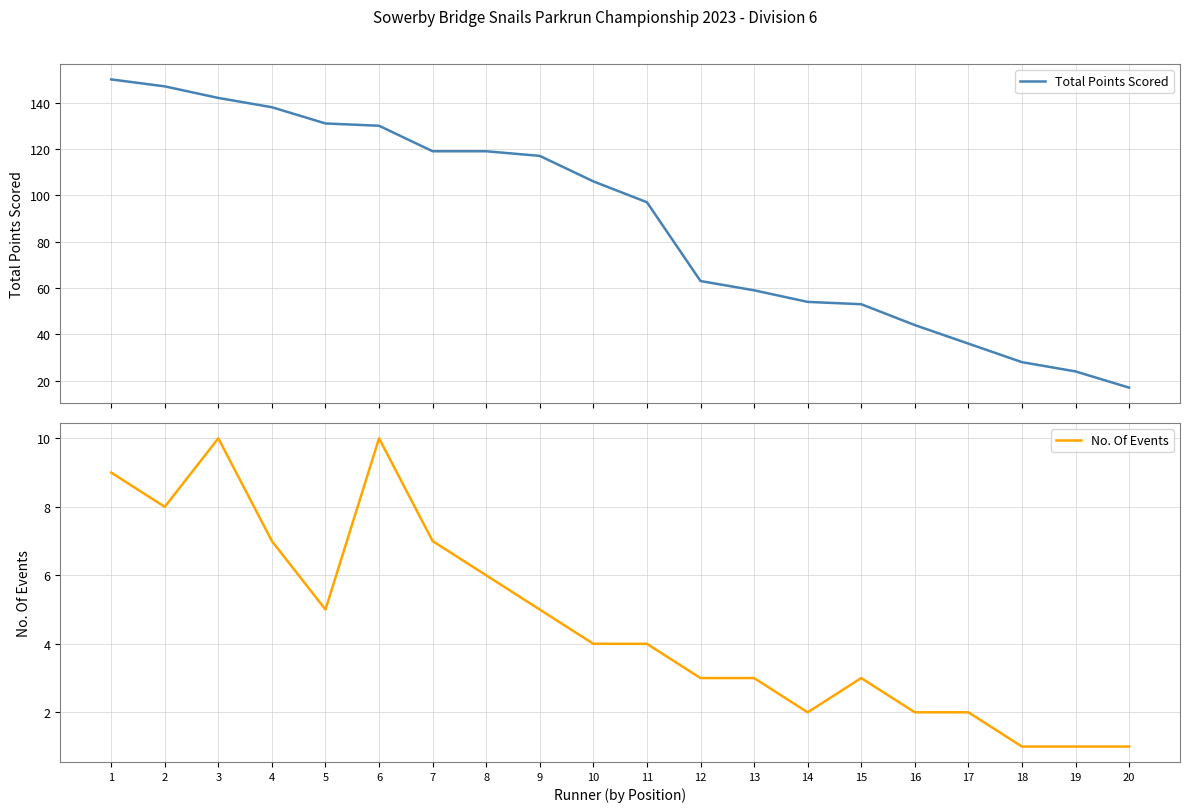

Is the value of Total Points Scored at 15 greater than the value of No. Of Events at 14?

Yes